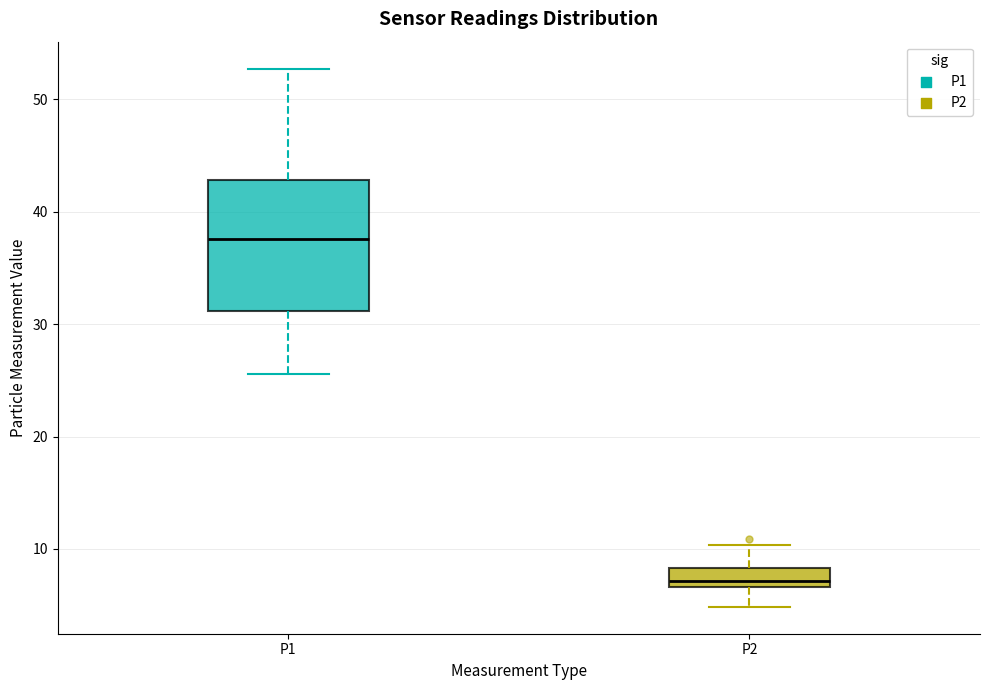

Which box has the highest median line?

P1